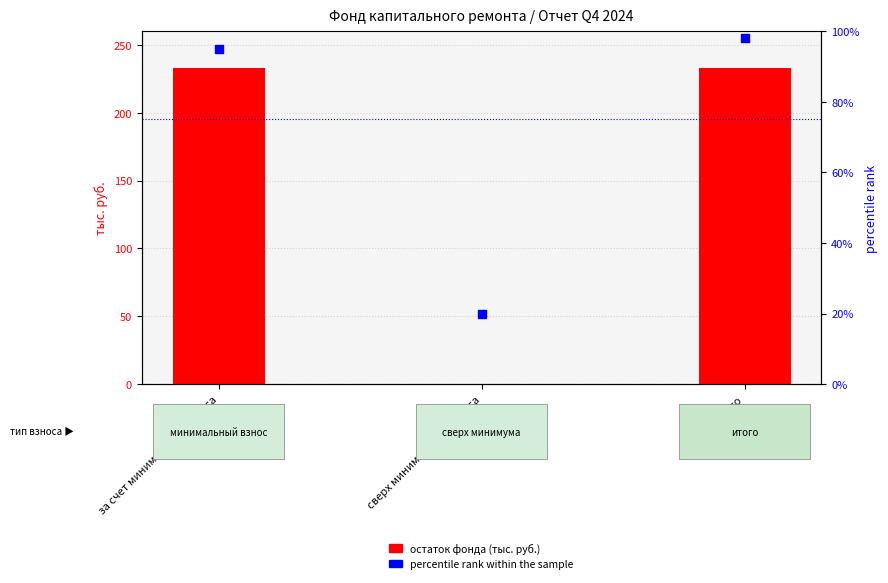

At which category is the sum across all series the highest?

Итого